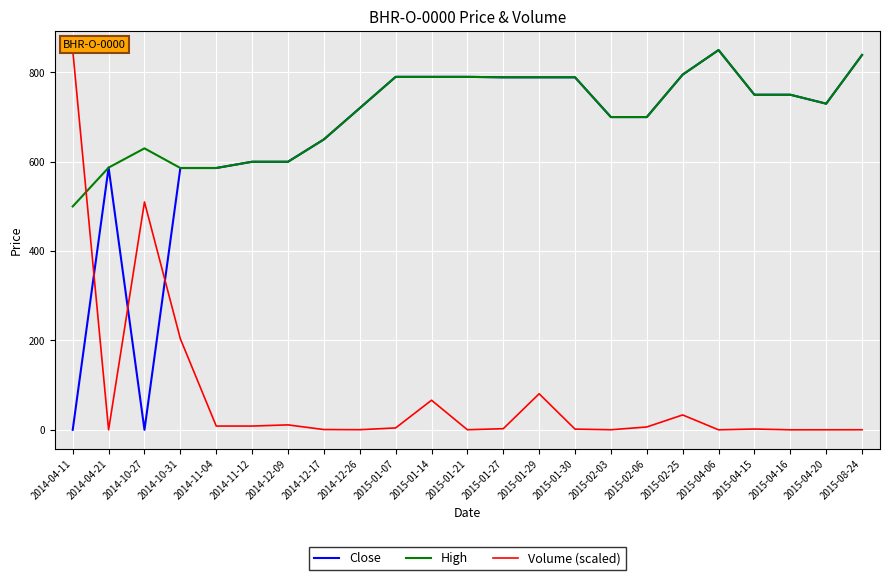

What is the total value across all series at 2014-12-17?

1300.7